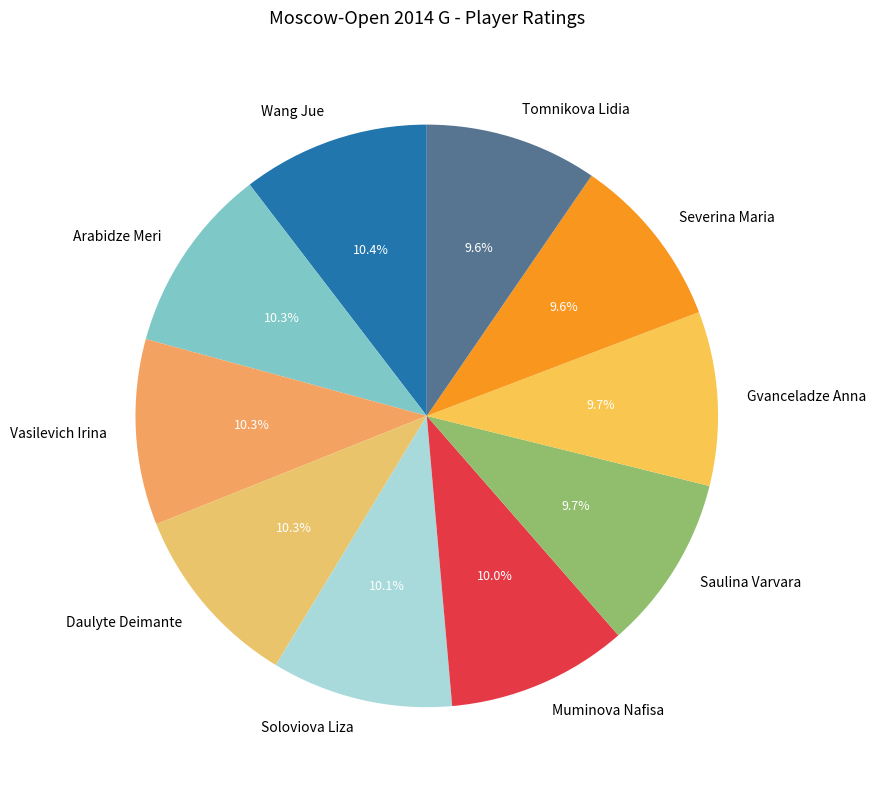

What percentage is NOT represented by Daulyte Deimante?

89.7%